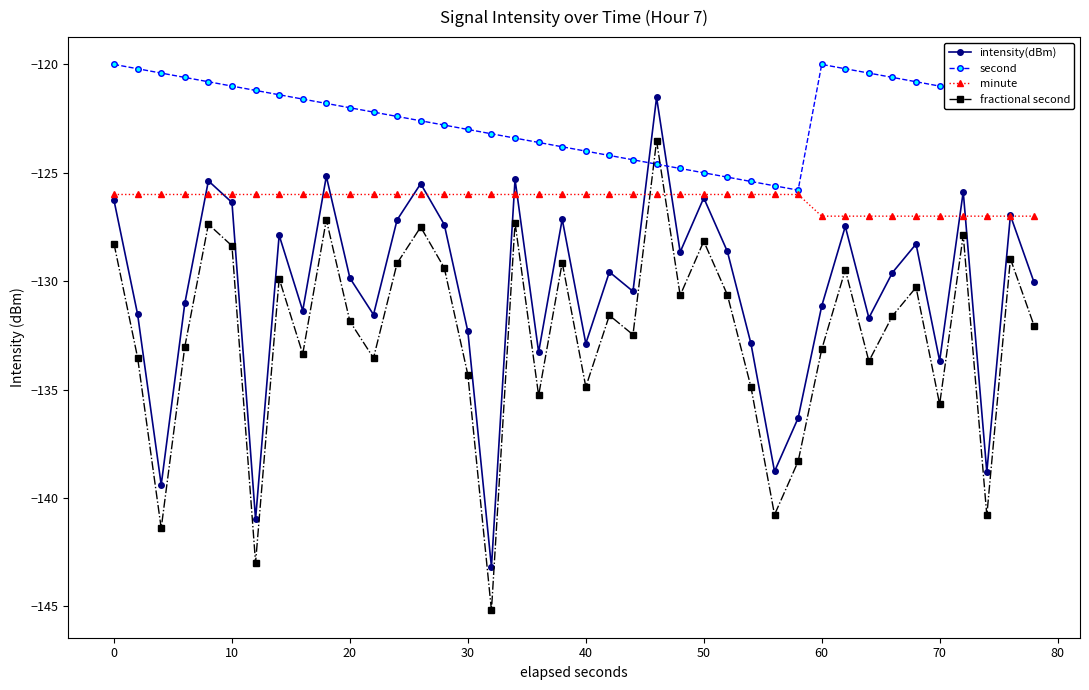

What is the value of the minute point at the 35th from the left?

-127.0